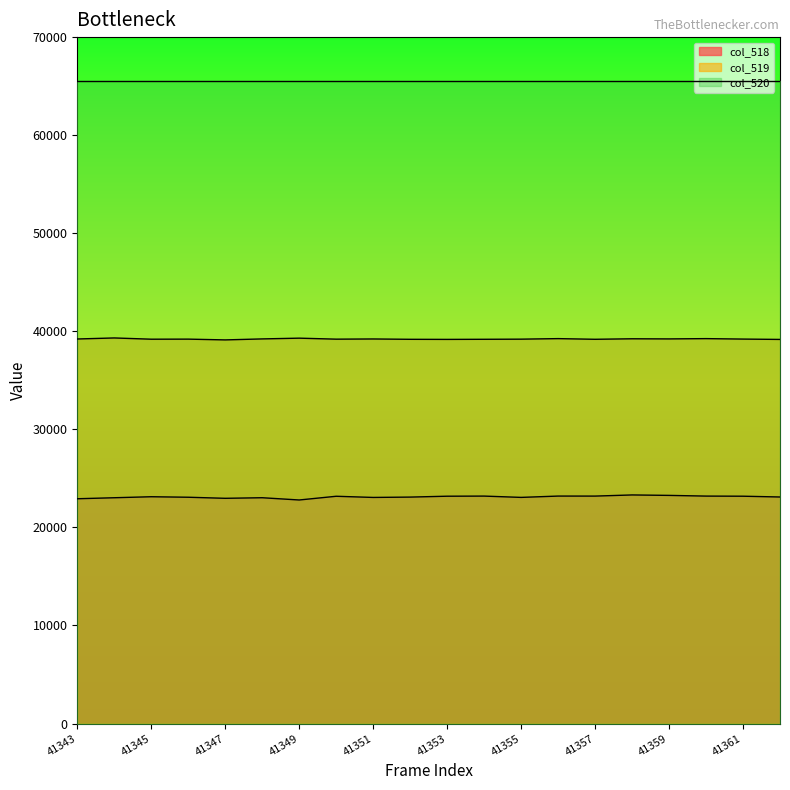

Rank the categories by col_518 value from highest to lowest.

41358, 41359, 41356, 41354, 41357, 41360, 41353, 41361, 41350, 41345, 41362, 41352, 41346, 41355, 41351, 41348, 41344, 41347, 41343, 41349